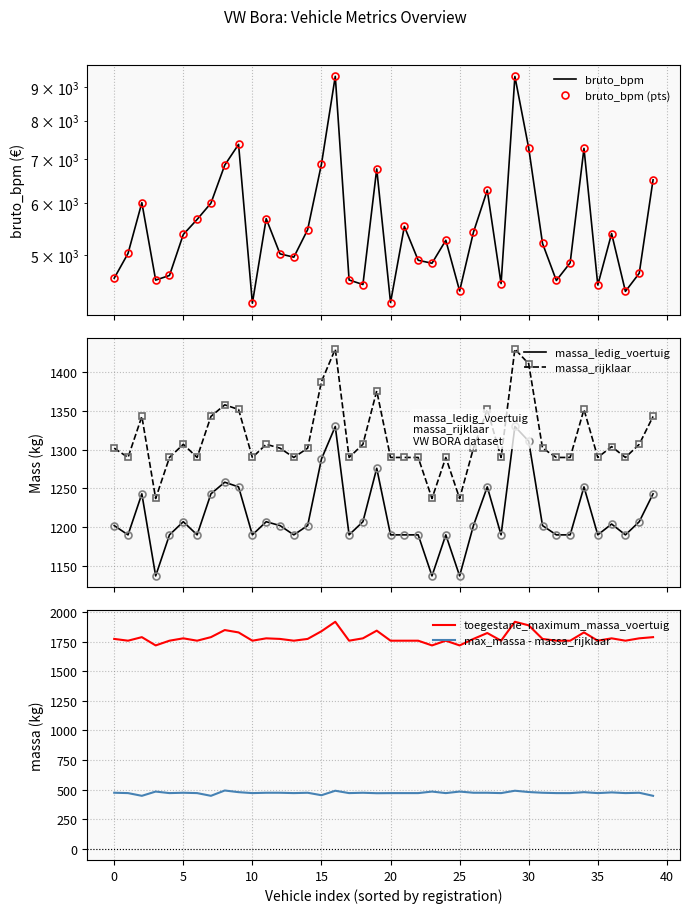

True or false: toegestane_maximum_massa_voertuig and max_massa - massa_rijklaar intersect in this chart.

False